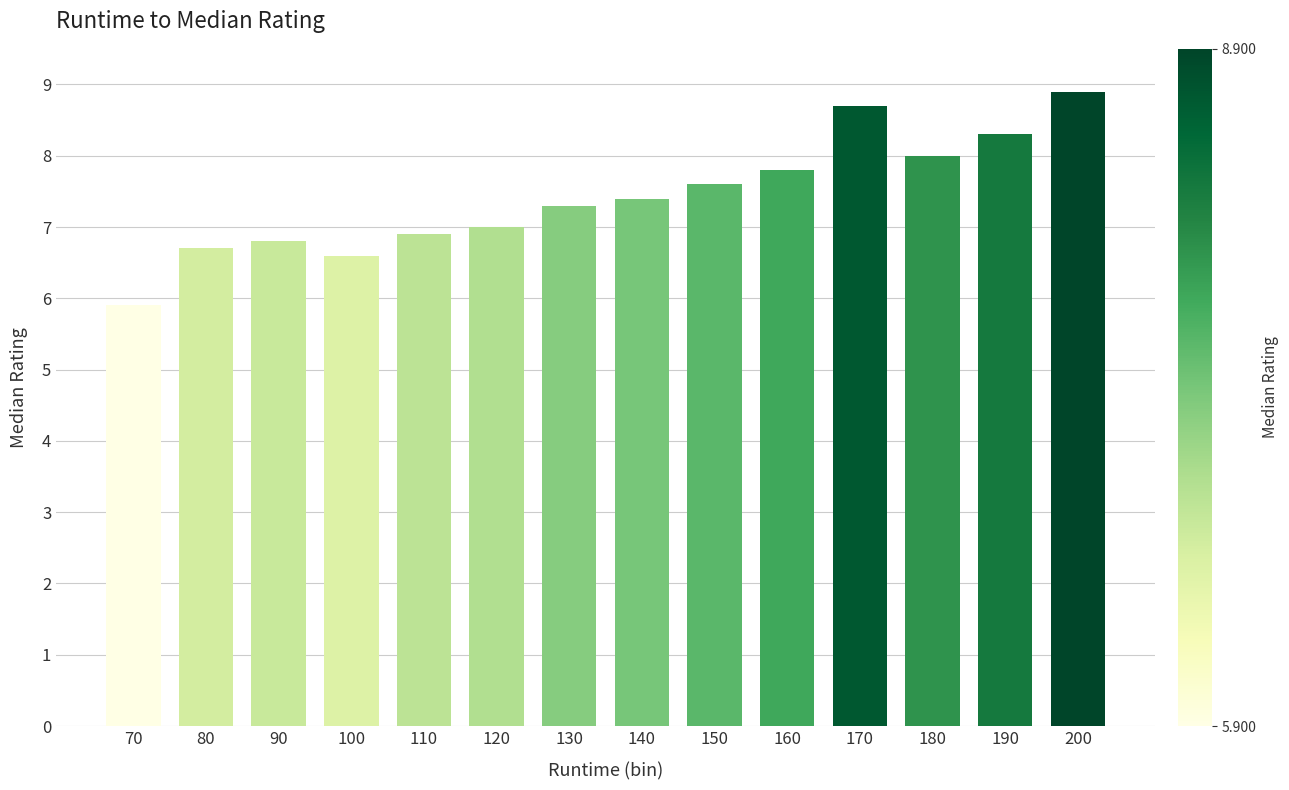

Reading left to right, what are all the values shown in this chart?

70=5.9	80=6.7	90=6.8	100=6.6	110=6.9	120=7.0	130=7.3	140=7.4	150=7.6	160=7.8	170=8.7	180=8.0	190=8.3	200=8.9